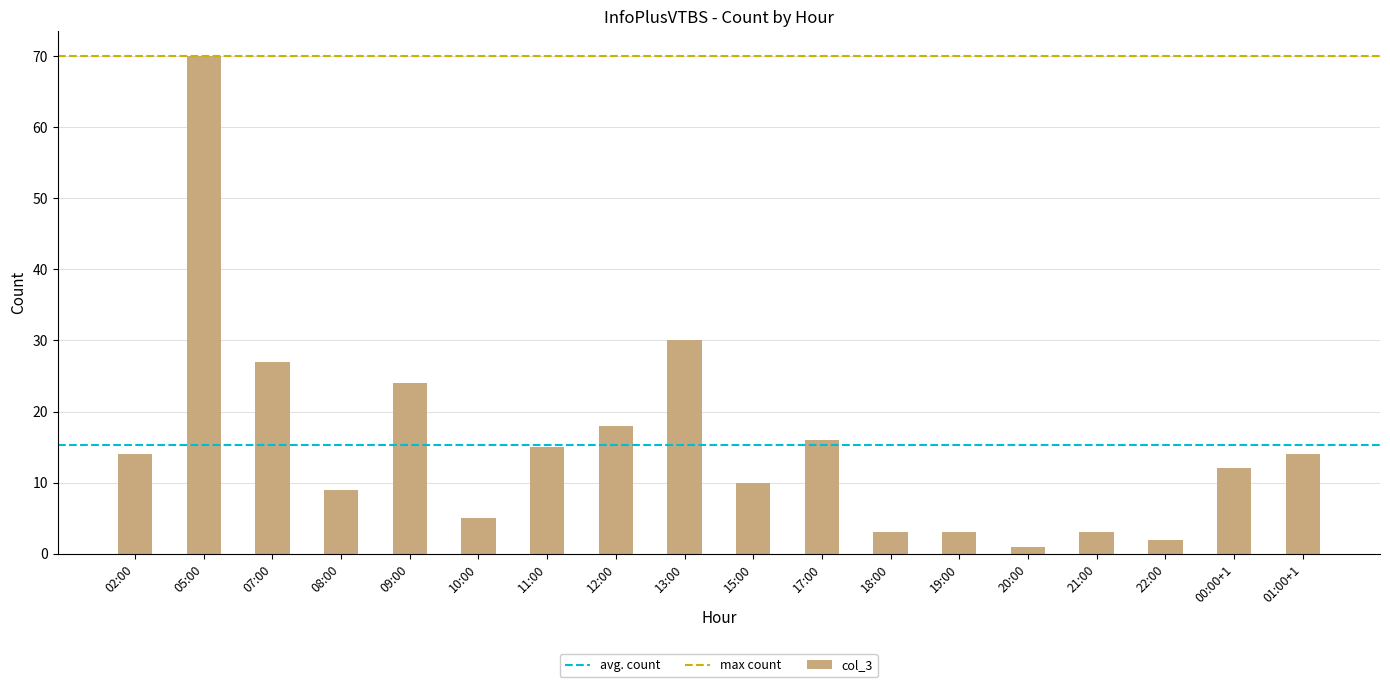

What is the ratio of the value at 19:00 to the value at 08:00?

0.3